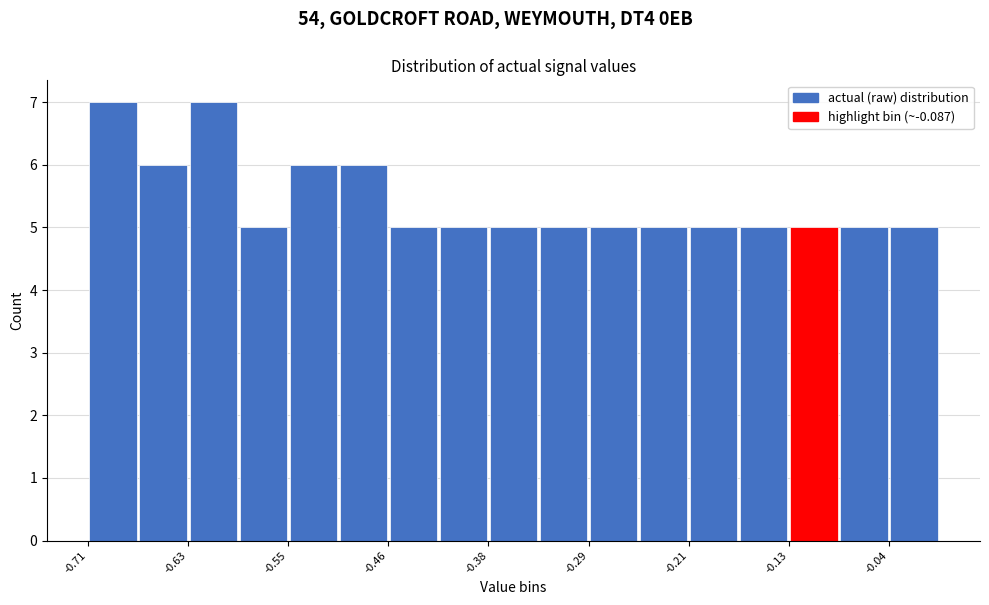

How tall is the bar that spans -0.67 to -0.63 on the x-axis? Neither the bar edges nor the heights are printed on the chart, so give them approximately, as read against the axes.

6